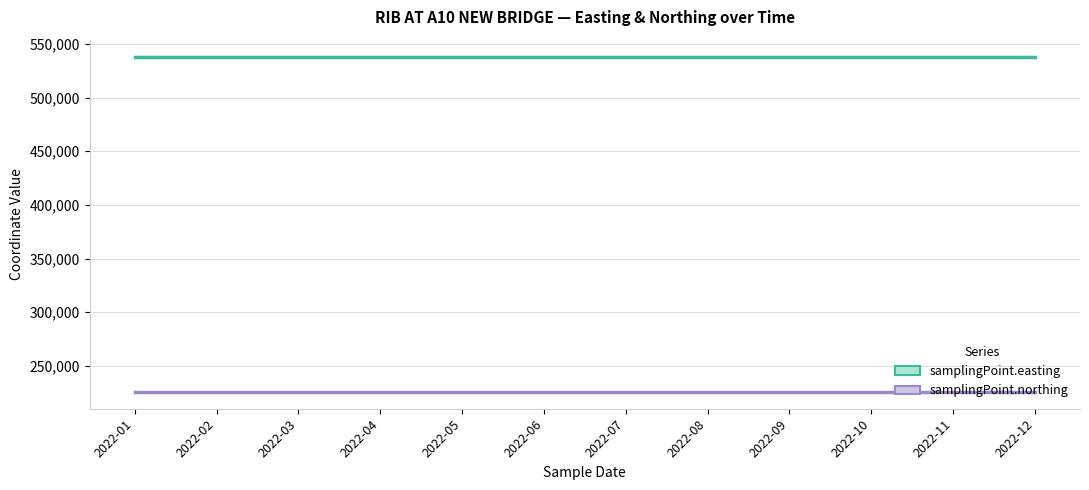

What is the average value of the samplingPoint.easting series?

538190